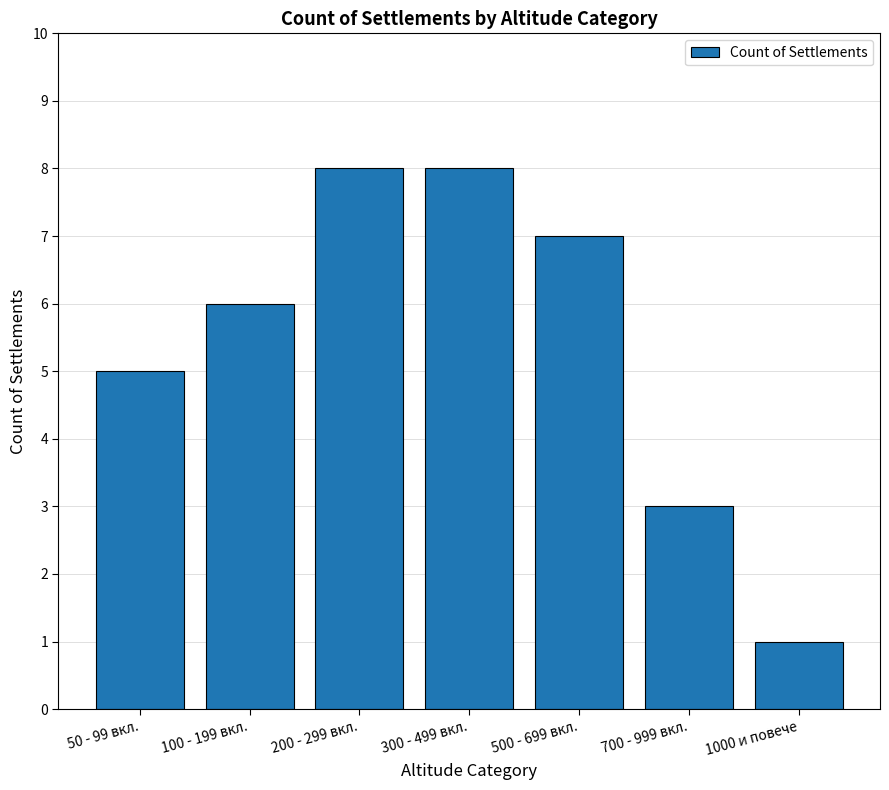

What is the label of the 3rd bar from the left?

200 - 299 вкл.